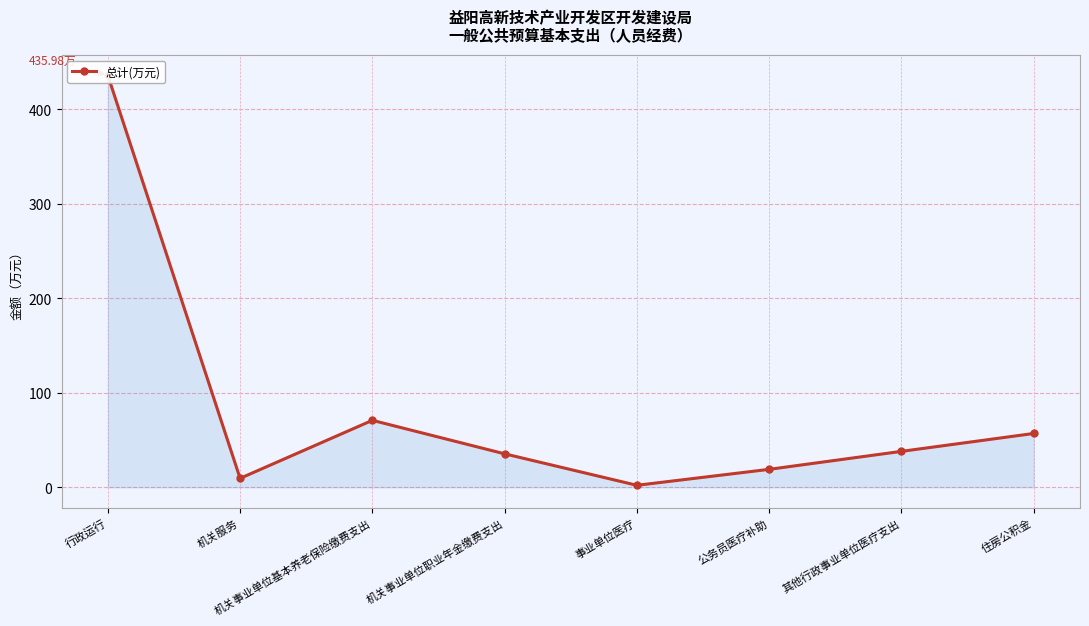

At which category does the data reach its first local valley?

机关服务